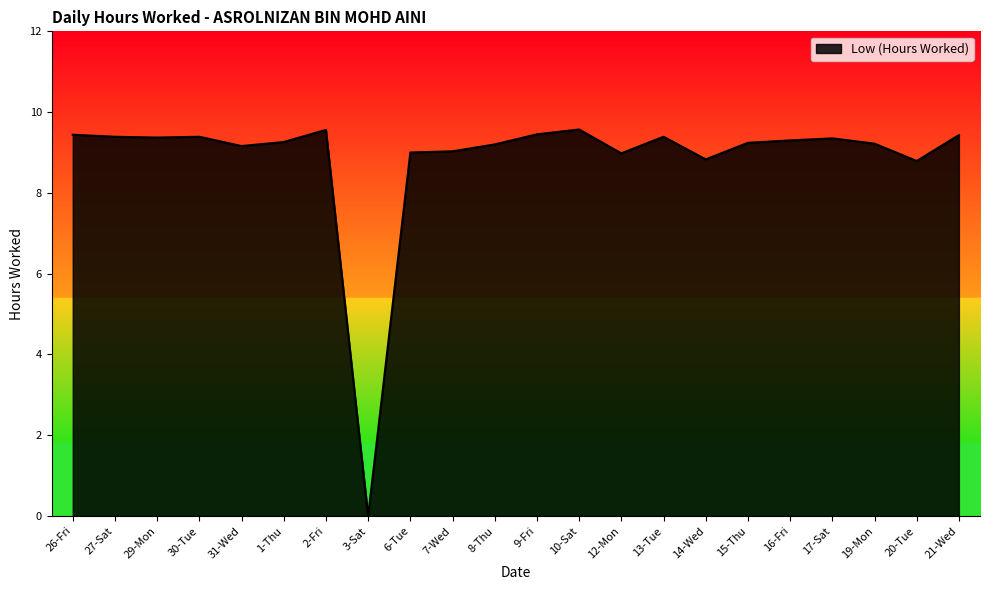

What is the greatest value displayed?

9.6